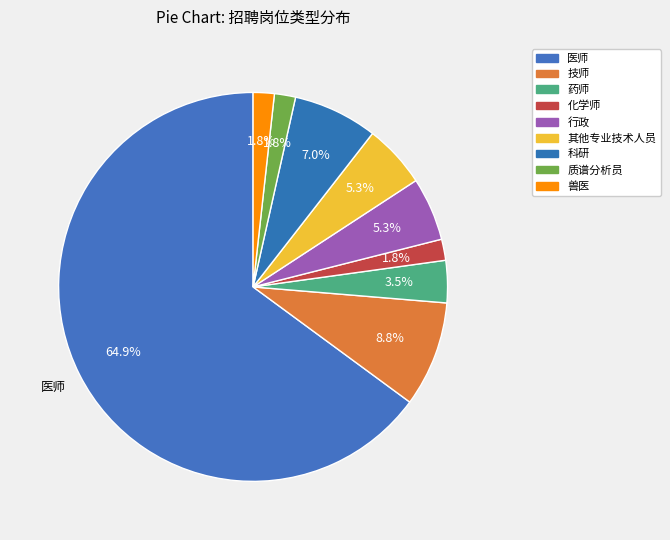

Between 其他专业技术人员 and 医师, which is larger?

医师